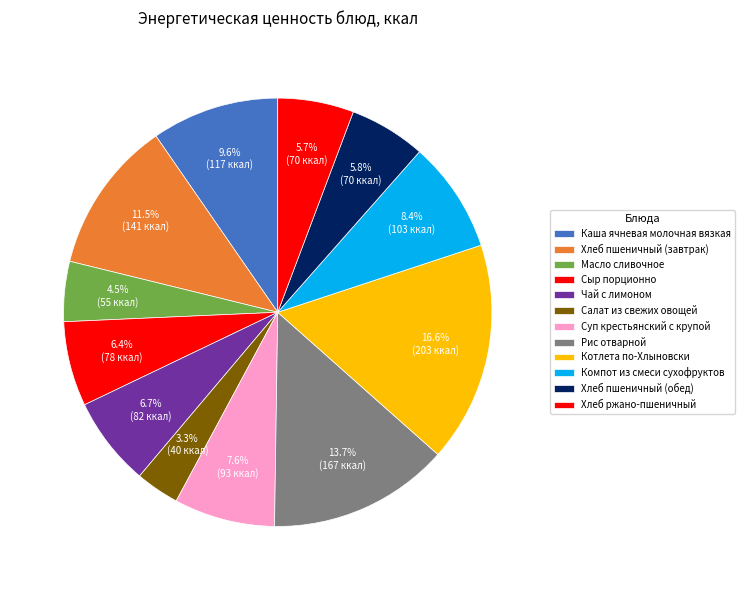

Between Хлеб ржано-пшеничный and Каша ячневая молочная вязкая, which is larger?

Каша ячневая молочная вязкая